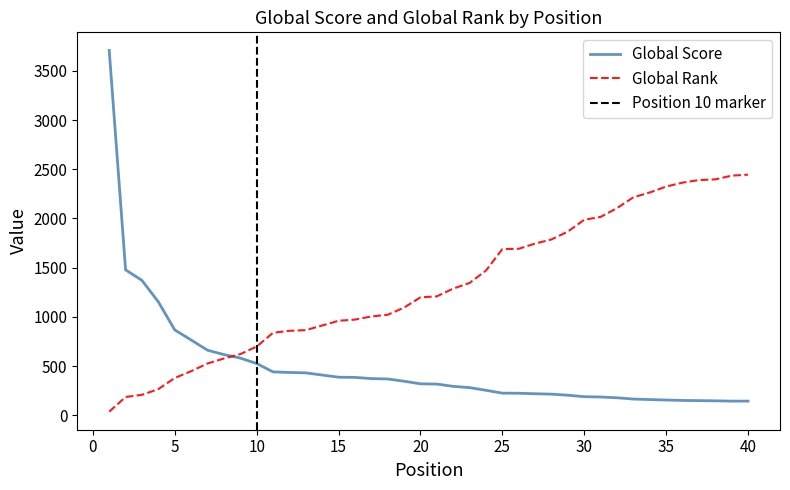

Which series ends up on top after the final intersection of Global Score and Global Rank?

Global Rank